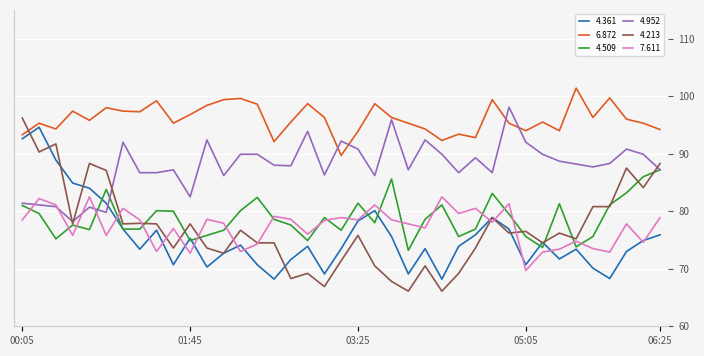

True or false: 4.952 and 7.611 cross at least once.

True